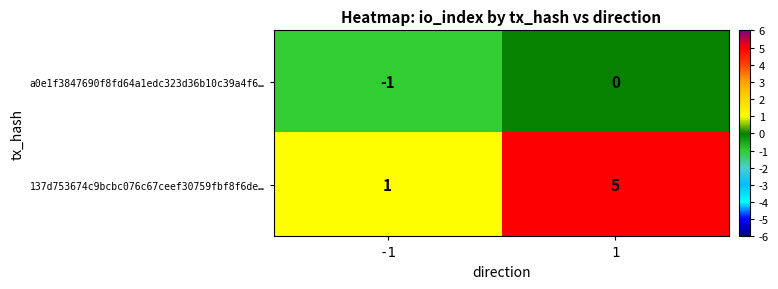

The value of 137d753674c9bcbc076c67ceef30759fbf8f6de… at -1 is 1. True or false?

True